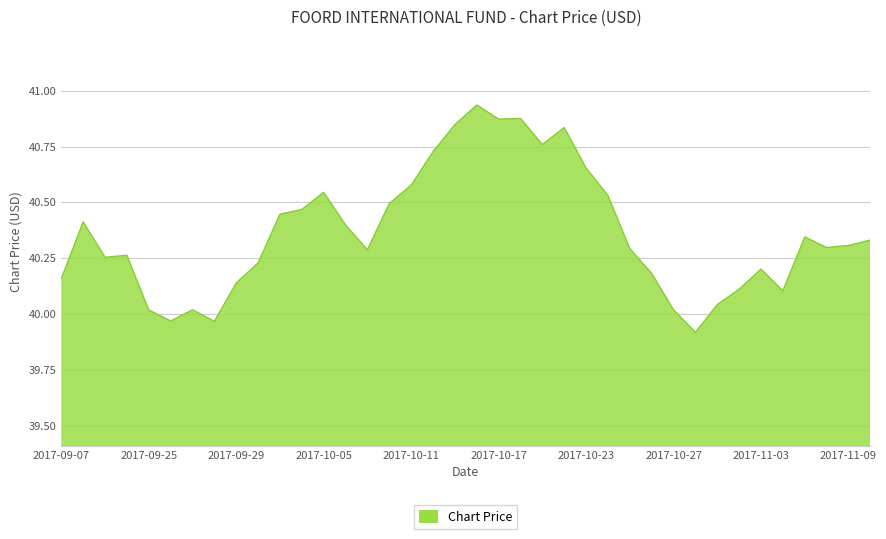

What is the smallest value displayed?

39.9